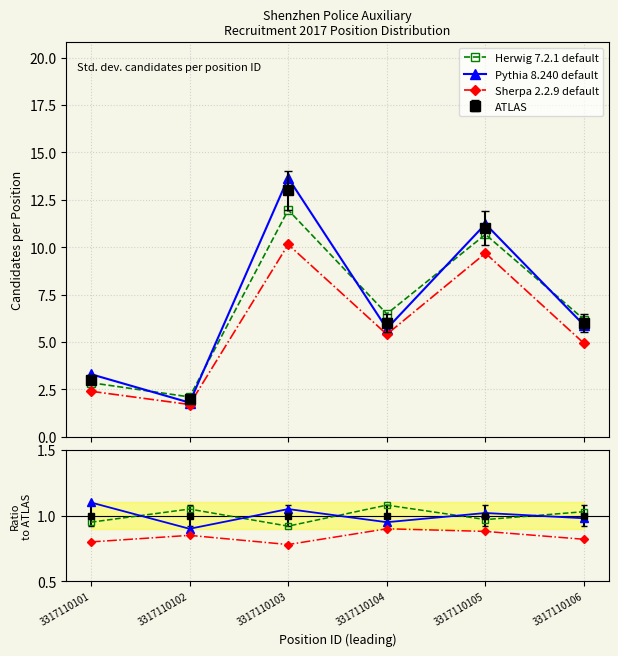

Reading right to left, transcribe all the data shown in this chart.

Herwig 7.2.1 default: 3317110106=1.0	3317110105=1.0	3317110104=1.1	3317110103=0.9	3317110102=1.1	3317110101=0.9
Pythia 8.240 default: 3317110106=1.0	3317110105=1.0	3317110104=0.9	3317110103=1.1	3317110102=0.9	3317110101=1.1
Sherpa 2.2.9 default: 3317110106=0.8	3317110105=0.9	3317110104=0.9	3317110103=0.8	3317110102=0.8	3317110101=0.8